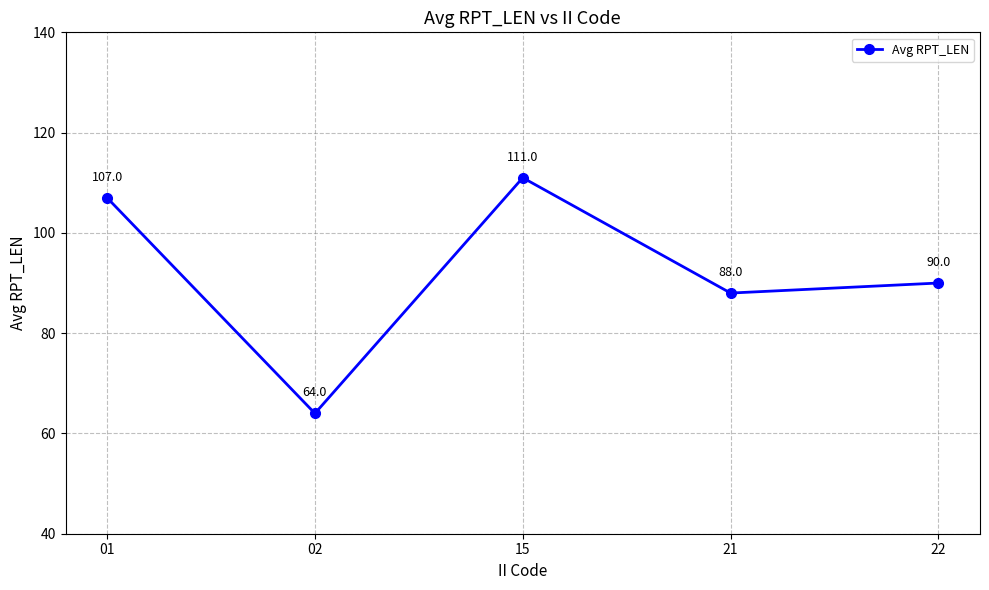

How many values are below 90?

2